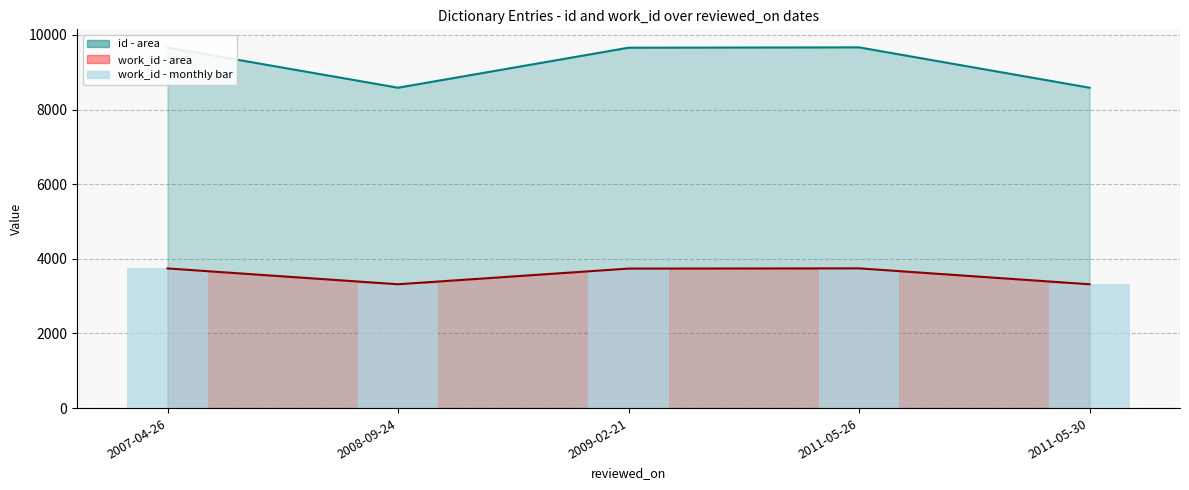

The value at 2008-09-24 is 4909. True or false?

False